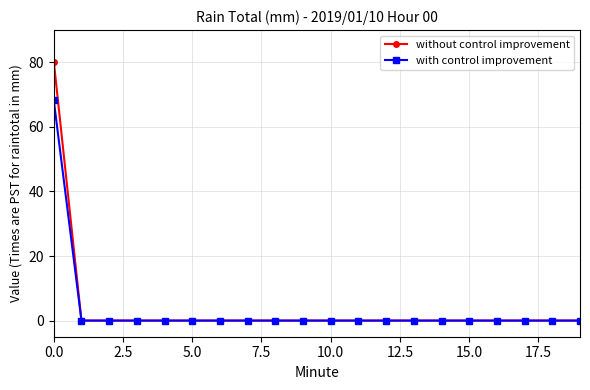

Rank the series by their maximum value, from highest to lowest.

without control improvement, with control improvement